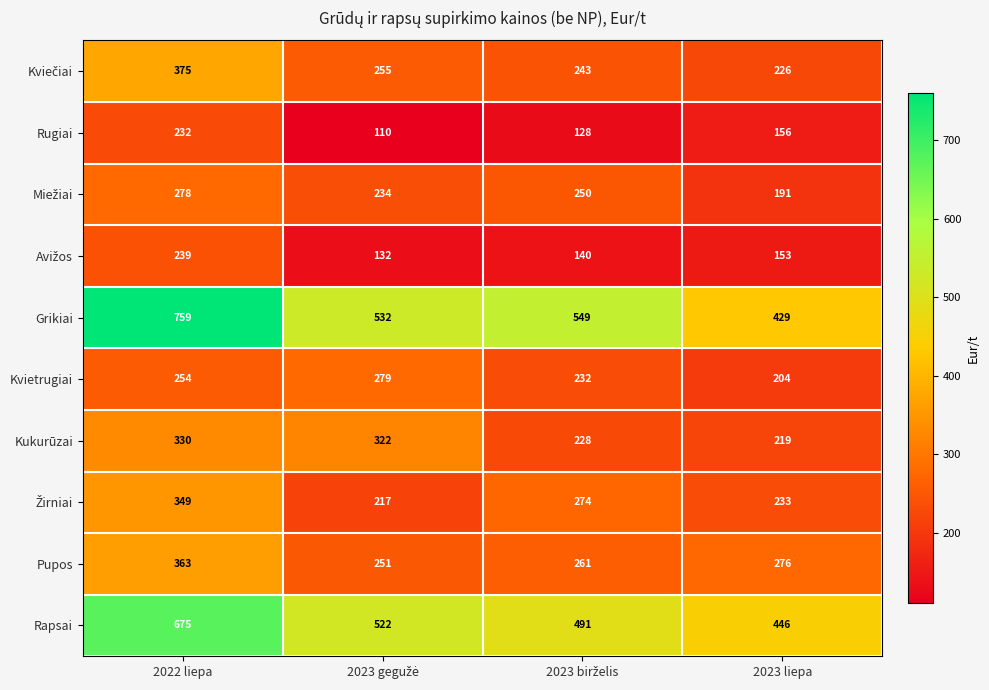

True or false: Grikiai has a value of 1086 at 2022 liepa.

False